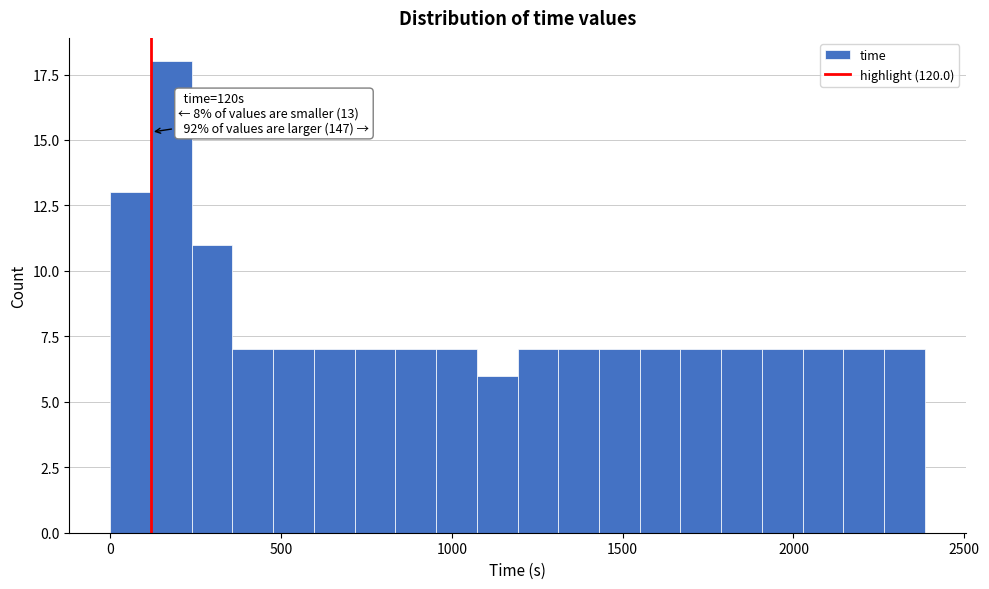

Around what value on the x-axis is the tallest bar? Give the approximate position of its centre, as read against the axis.

200